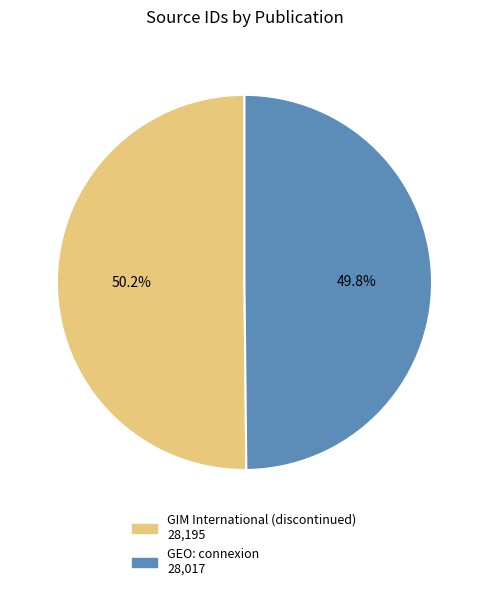

What is the ratio of the value at GEO: connexion to the value at GIM International (discontinued)?

1.0